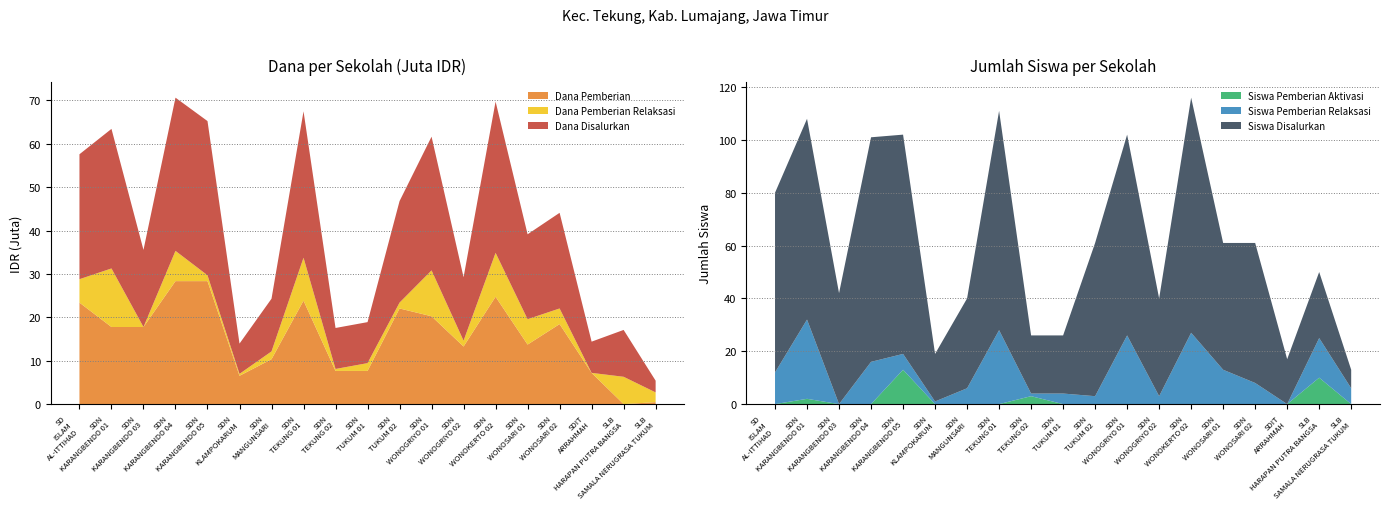

Reading left to right, extract all data points from this chart.

Dana Disalurkan: 28800000	32175000	17775000	35325000	35550000	6975000	12150000	33750000	9450000	9450000	23400000	30825000	14625000	34875000	19575000	22050000	7200000	10800000	2700000
Siswa Disalurkan: 68	76	42	85	83	18	34	83	22	22	58	76	37	89	48	53	17	25	7
Dana Pemberian: 23400000	17775000	17775000	28350000	28350000	6525000	10350000	23850000	7650000	7650000	22050000	20250000	13275000	24750000	13725000	18450000	7200000	0	450000
Siswa Pemberian Relaksasi: 12	30	0	16	6	1	6	28	1	4	3	26	3	27	13	8	0	15	6
Dana Pemberian Relaksasi: 5400000	13500000	0	6975000	1350000	450000	1800000	9900000	450000	1800000	1350000	10575000	1350000	10125000	5850000	3600000	0	6300000	2250000
Siswa Pemberian Aktivasi: 0	2	0	0	13	0	0	0	3	0	0	0	0	0	0	0	0	10	0